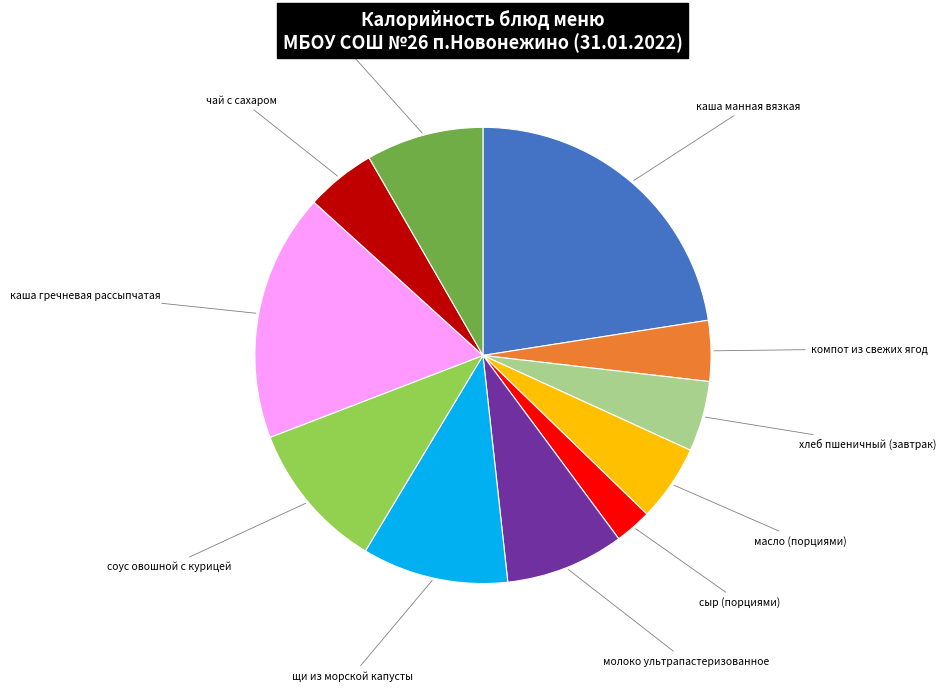

Is there any slice that represents more than half of the pie?

No